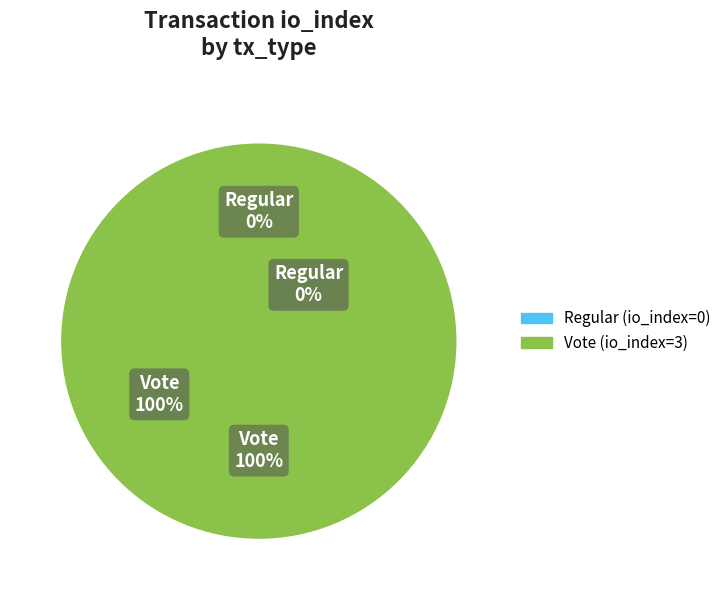

Rank the categories by value from highest to lowest.

Vote, Regular